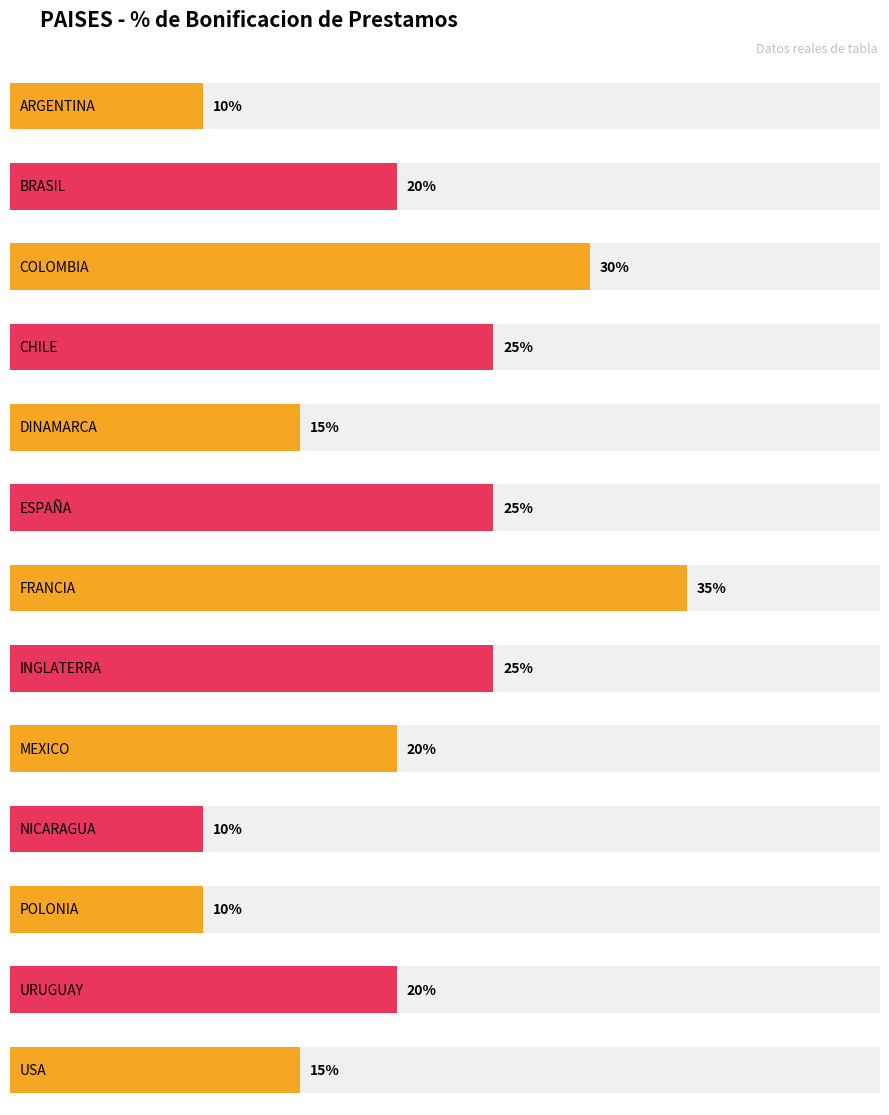

What is the sum of the % de ajuste de precios values at FRANCIA and ESPAÑA?

0.6